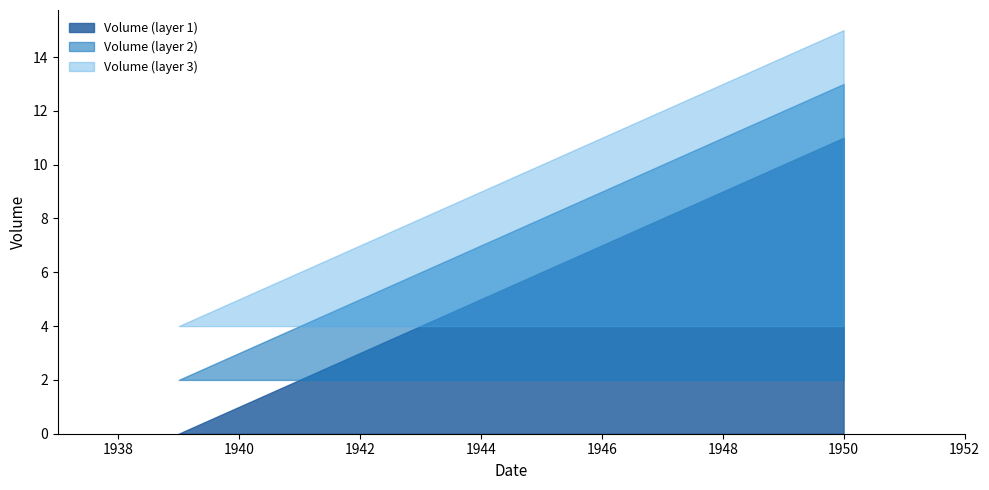

Rank the categories by value from lowest to highest.

1939, 1940, 1950